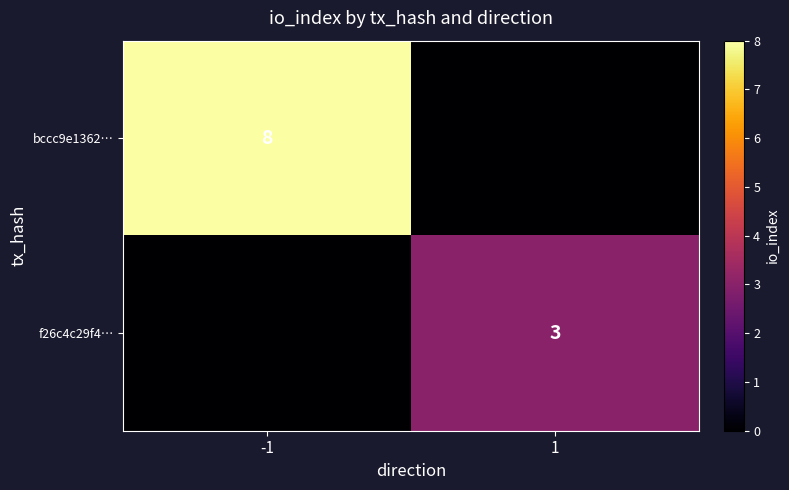

What is the total value across all series at -1?

8